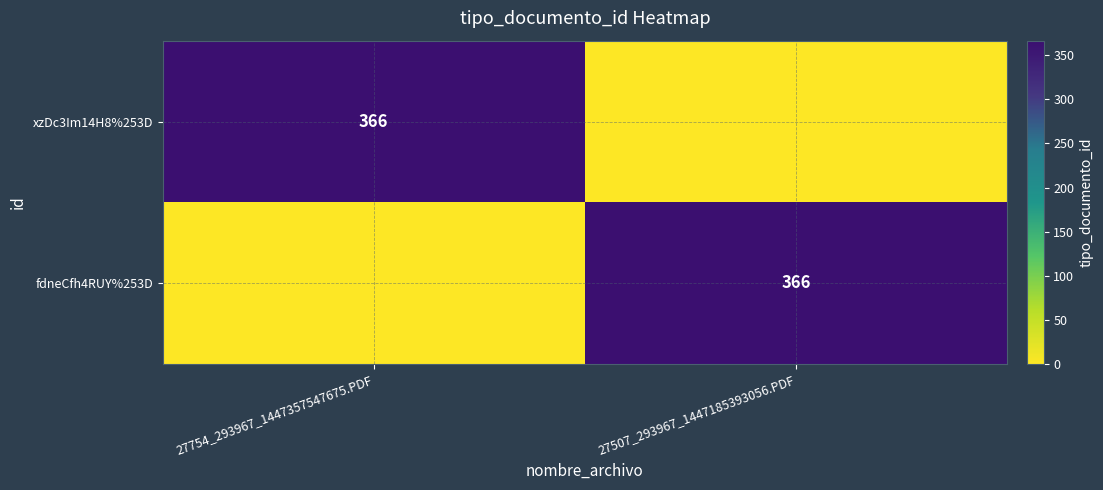

The fdneCfh4RUY%253D series shows 556 at 27507_293967_1447185393056.PDF. True or false?

False